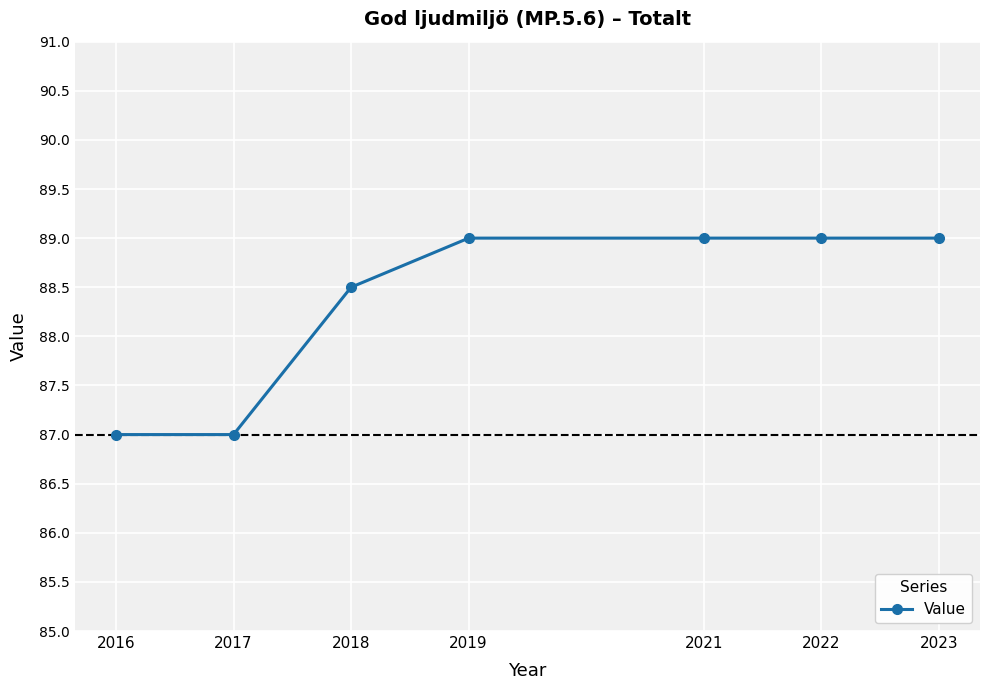

What is the greatest value displayed?

89.0